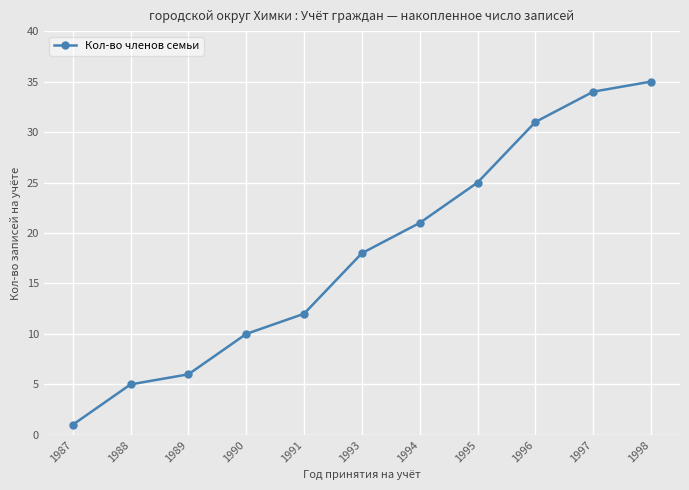

Reading right to left, list all the values displayed in this chart.

35	34	31	25	21	18	12	10	6	5	1